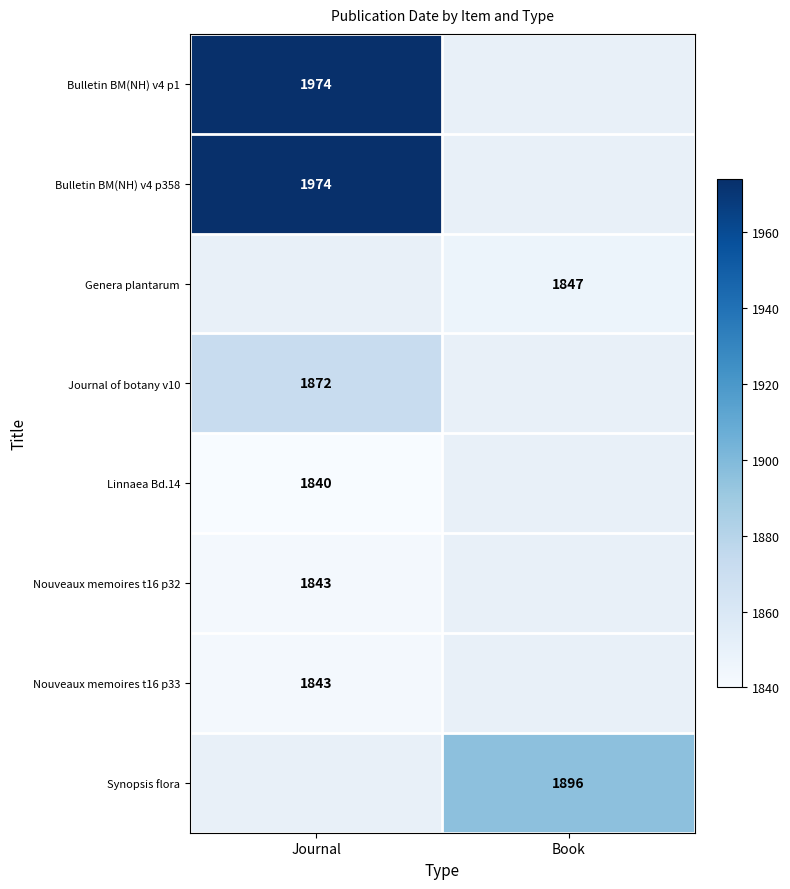

True or false: Genera plantarum has a value of 1847 at Book.

True